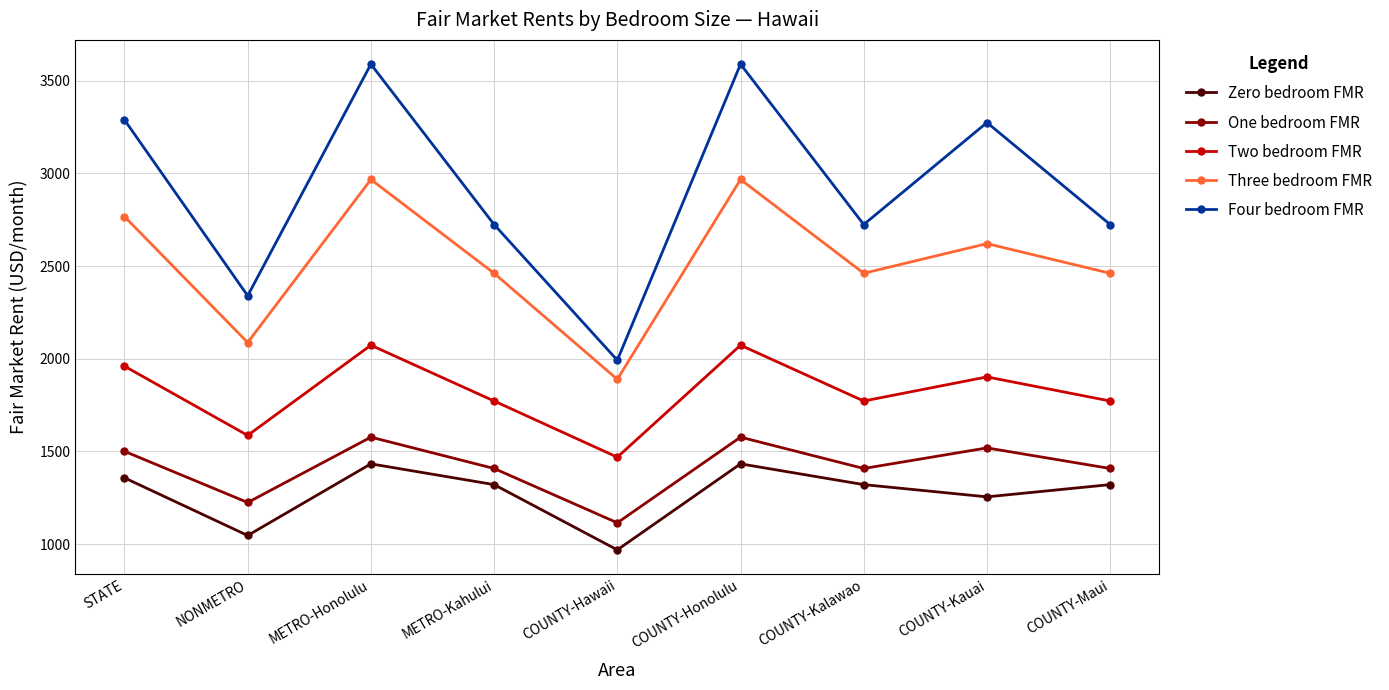

What is the difference between the maximum and second lowest values in the Four bedroom FMR series?

1249.3